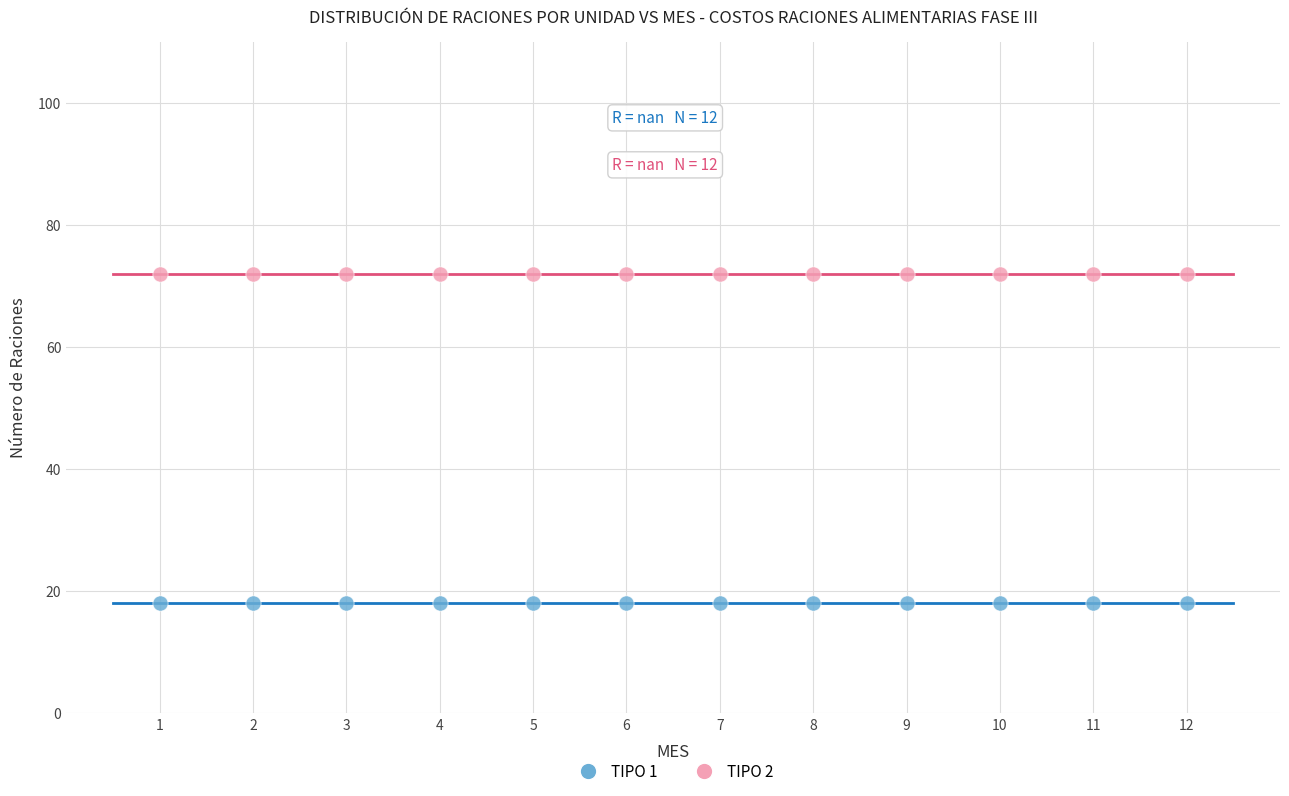

Which series contains the lowest Y value?

TIPO 1